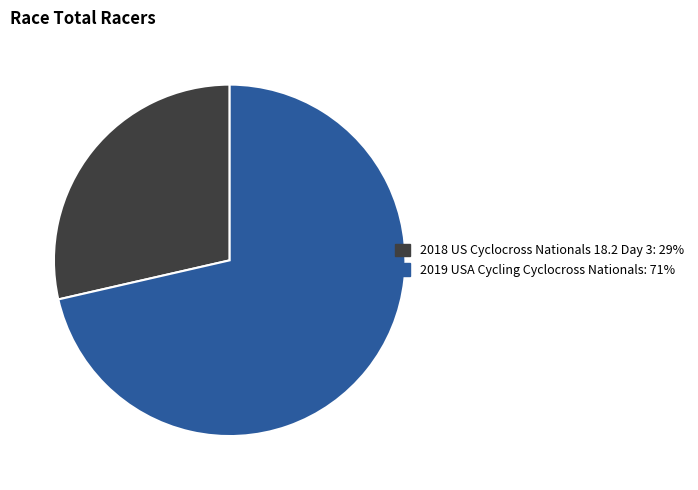

The 2018 US Cyclocross Nationals 18.2 Day 3 slice represents 17% of the pie. True or false?

False